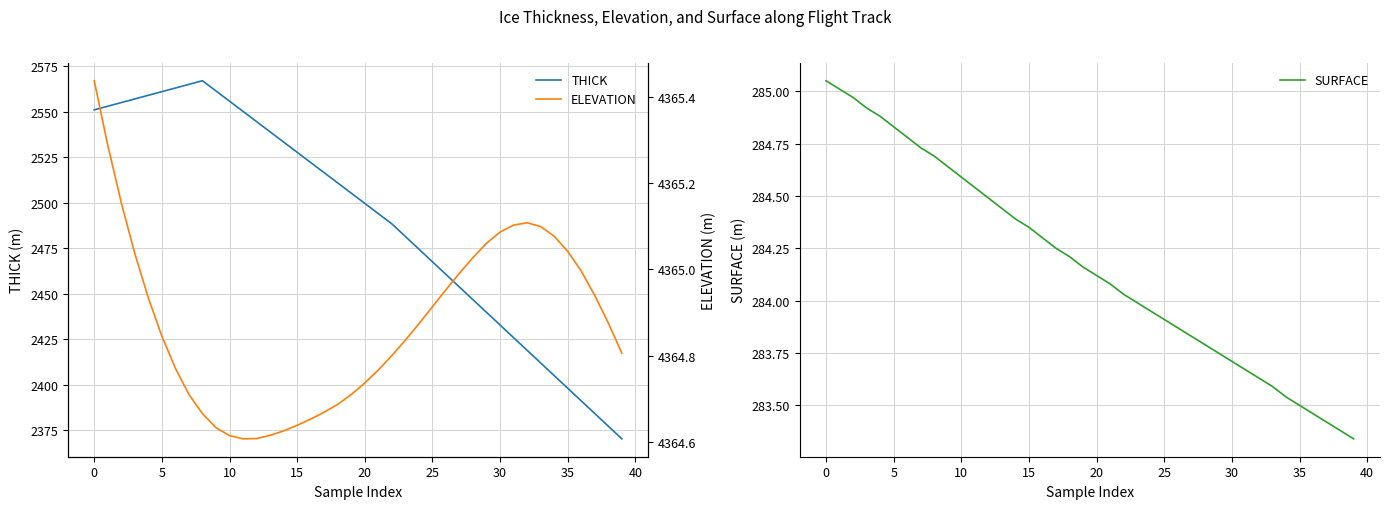

True or false: THICK and ELEVATION intersect in this chart.

False